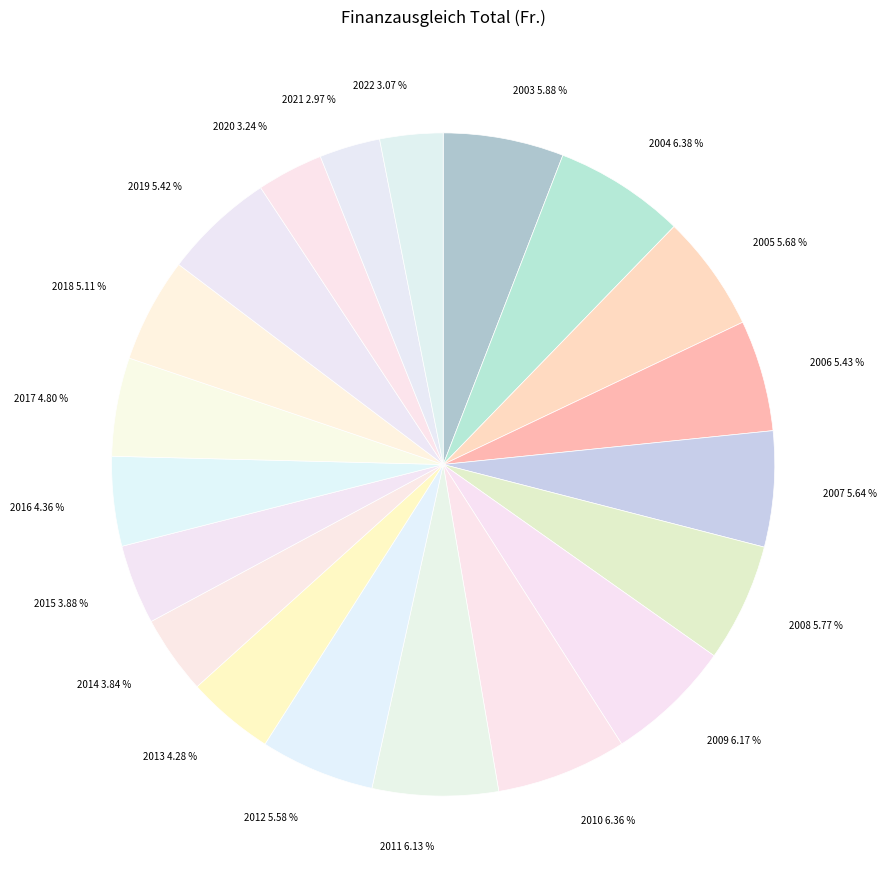

Count the number of slices in the pie.

20